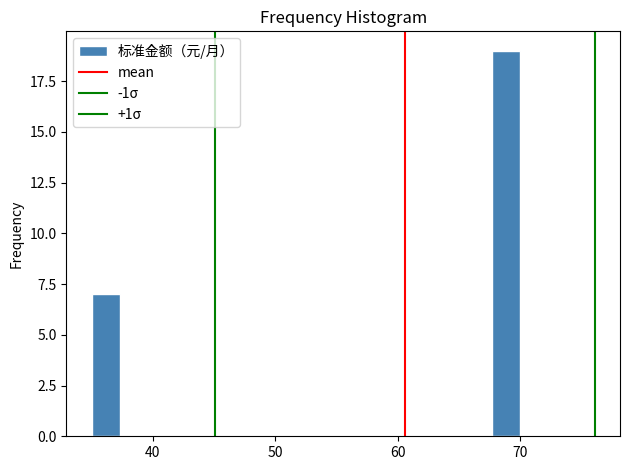

Around what value on the x-axis is the tallest bar? Give the approximate position of its centre, as read against the axis.

69